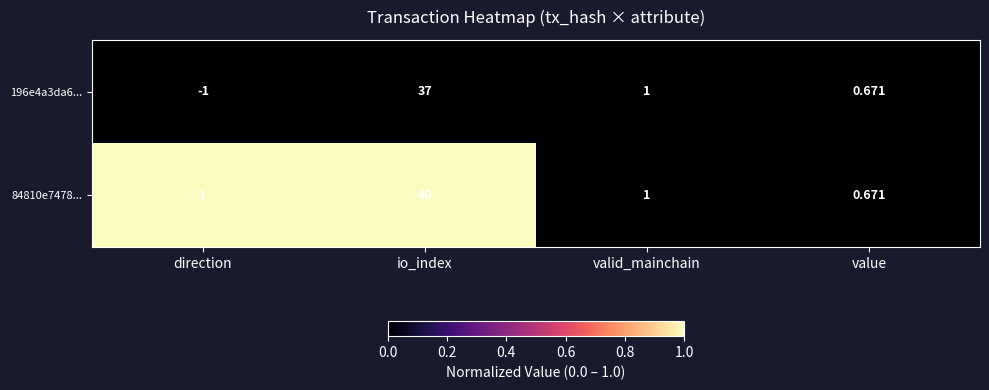

Which category has the lowest value in the 196e4a3da6... series?

direction